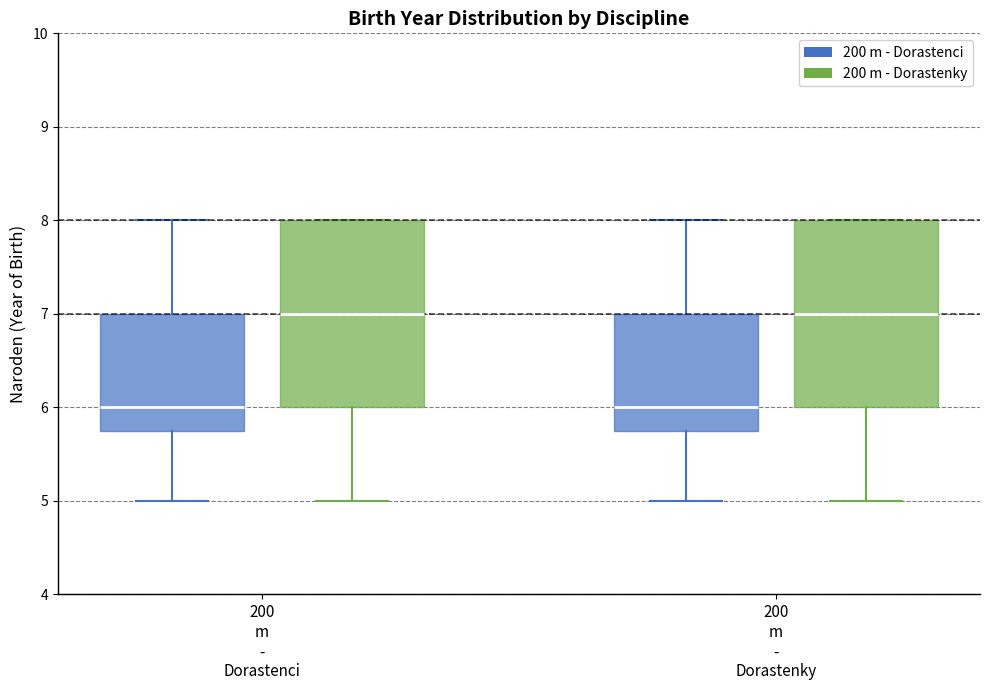

Reading left to right, read every box against the y-axis: the position of its median line, the range the box covers, and the ends of its whiskers. The values are not printed on the chart, so give them approximately, as read against the axis.

200 m - Dorastenci (200 m - Dorastenci): median 6.0, box 5.8 to 7.0, whiskers 5.0 to 8.0
200 m - Dorastenci (200 m - Dorastenky): median 7.0, box 6.0 to 8.0, whiskers 5.0 to 8.0
200 m - Dorastenky (200 m - Dorastenci): median 6.0, box 5.8 to 7.0, whiskers 5.0 to 8.0
200 m - Dorastenky (200 m - Dorastenky): median 7.0, box 6.0 to 8.0, whiskers 5.0 to 8.0